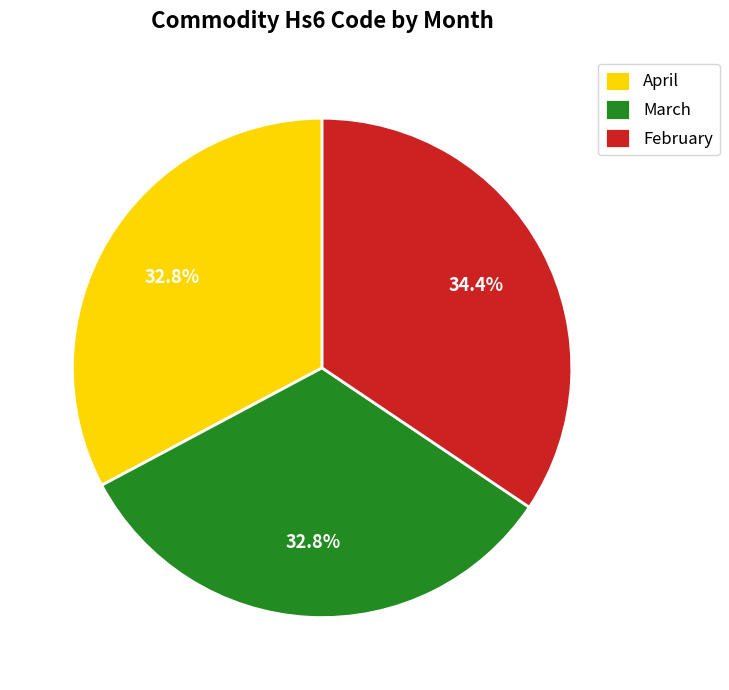

How many segments does this pie chart have?

3